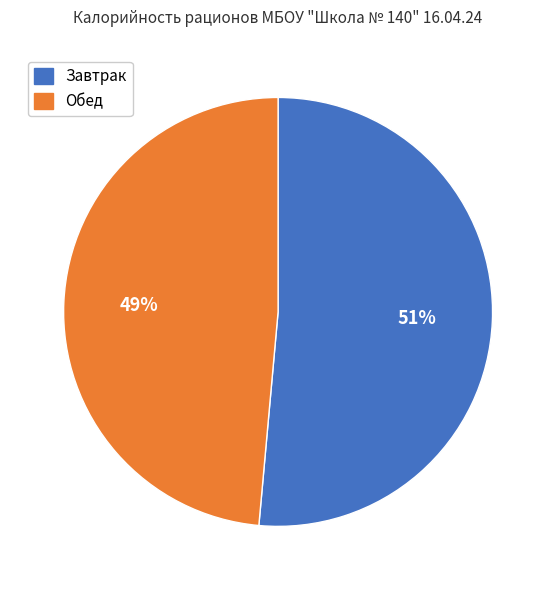

Which has a higher value, Обед or Завтрак?

Завтрак